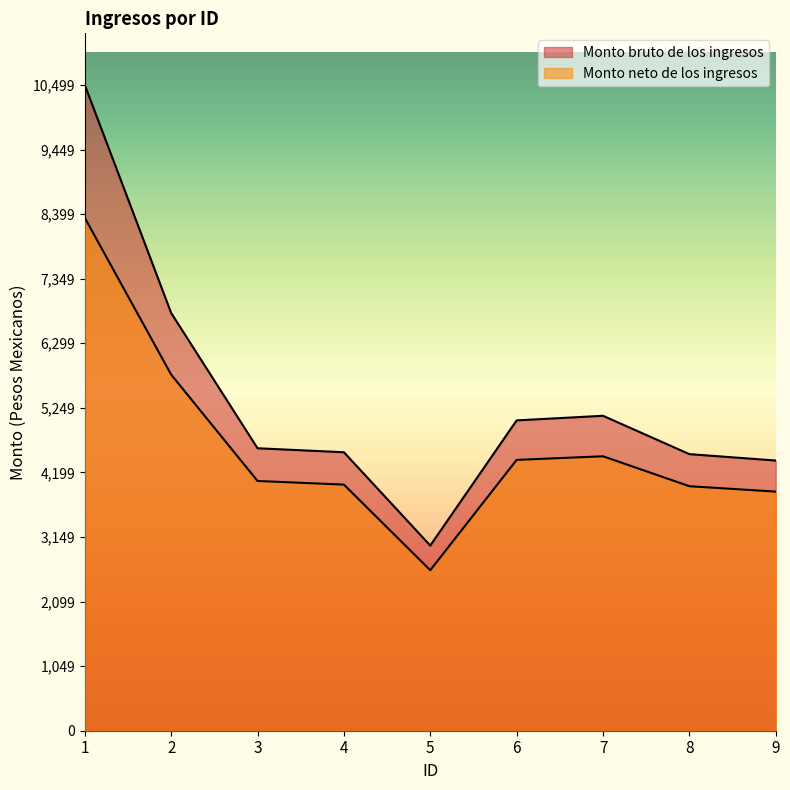

Which series has the largest total across all categories?

Monto bruto de los ingresos